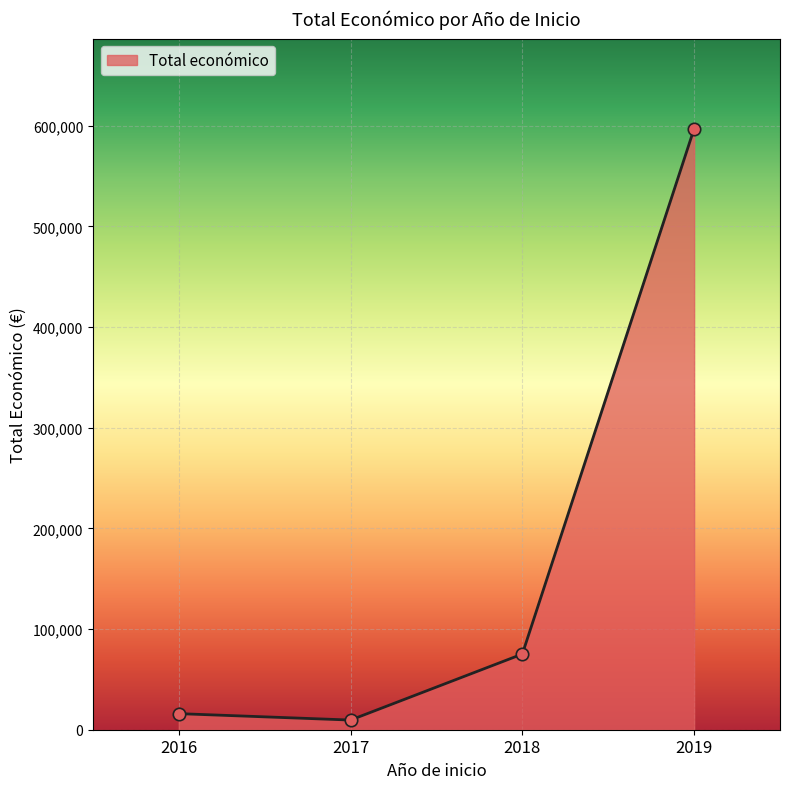

Which has a higher value, 2017 or 2016?

2016